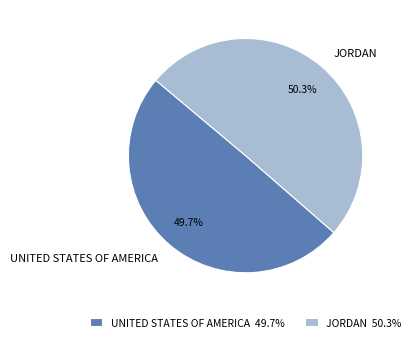

How many slices are in this pie chart?

2